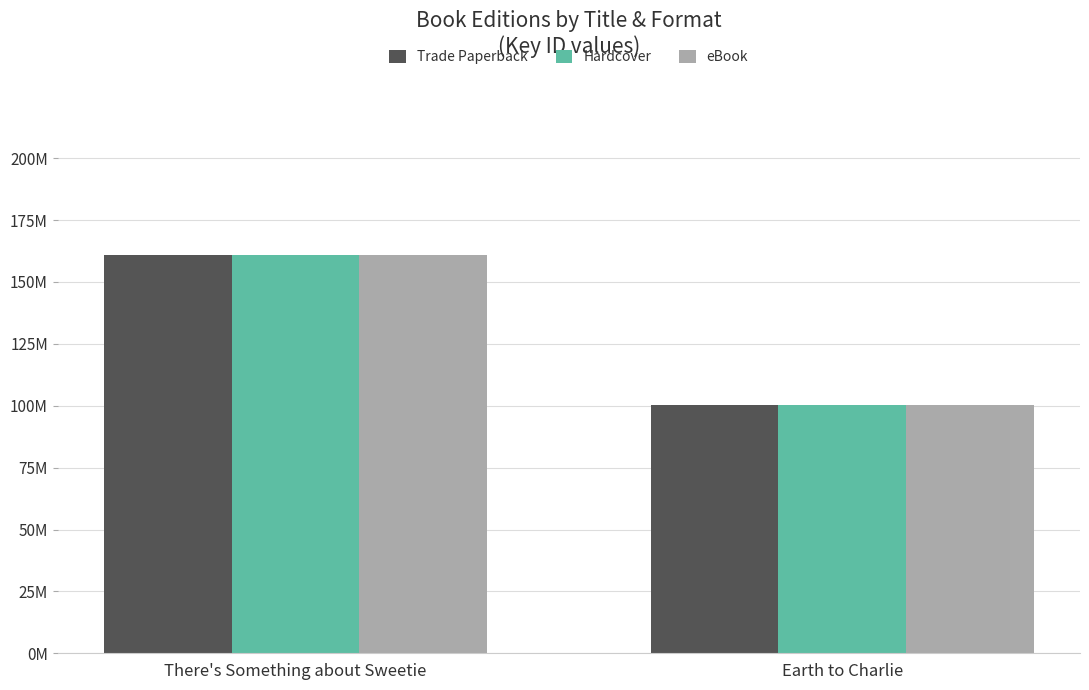

What are all the series names shown in the legend?

Trade Paperback, Hardcover, eBook